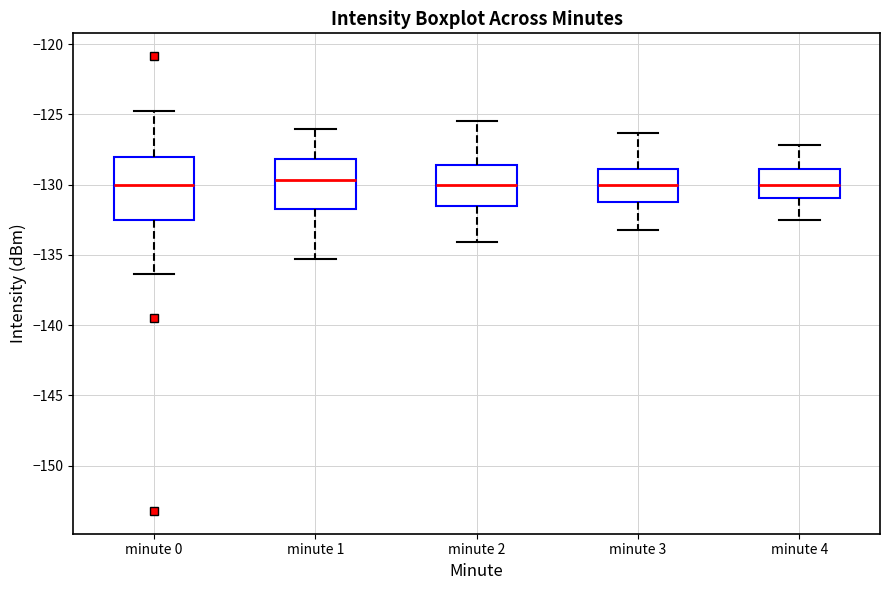

Comparing the boxes themselves (not the whiskers), which one is the tallest?

minute 0